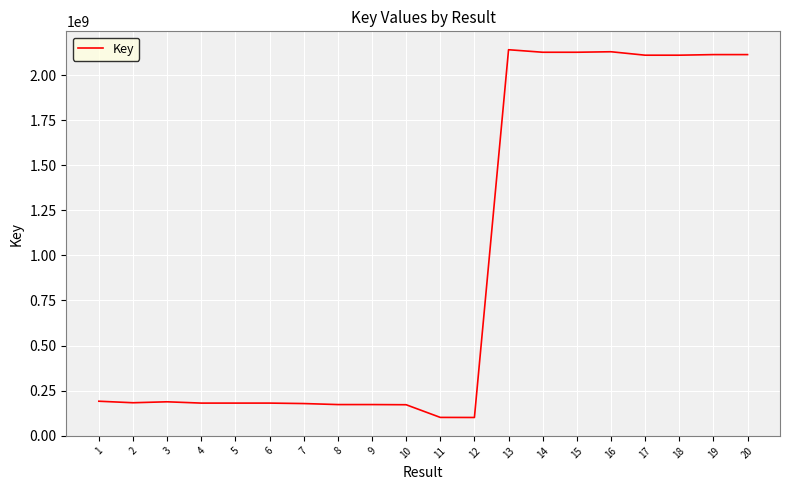

Approximately how many times larger is the value at 9 compared to 10?

1.0